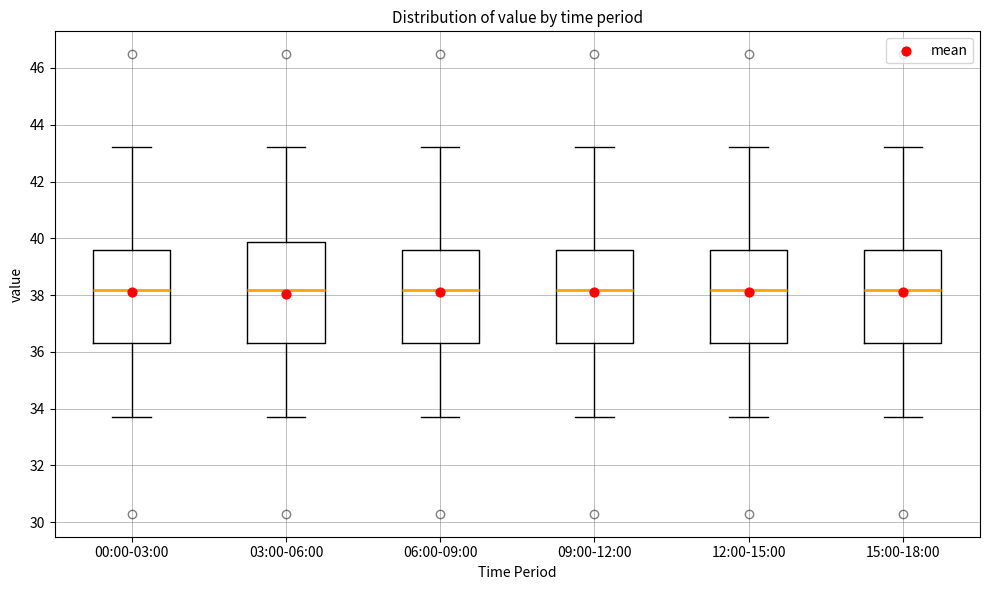

Reading left to right, transcribe this box plot: for each box, give where its median line is, the range the box spans, and where its two whiskers end, as read against the y-axis. The values are not printed on the chart, so give them approximately, as read against the axis.

00:00-03:00: median 38.2, box 36.4 to 39.6, whiskers 33.8 to 43.2
03:00-06:00: median 38.2, box 36.4 to 39.8, whiskers 33.8 to 43.2
06:00-09:00: median 38.2, box 36.4 to 39.6, whiskers 33.8 to 43.2
09:00-12:00: median 38.2, box 36.4 to 39.6, whiskers 33.8 to 43.2
12:00-15:00: median 38.2, box 36.4 to 39.6, whiskers 33.8 to 43.2
15:00-18:00: median 38.2, box 36.4 to 39.6, whiskers 33.8 to 43.2